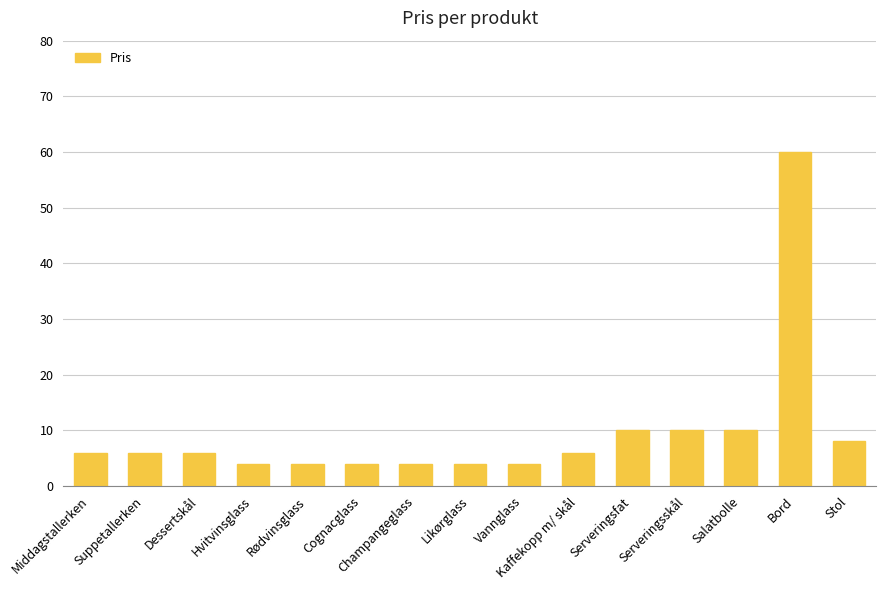

What is the change in value from Dessertskål to Vannglass?

-2